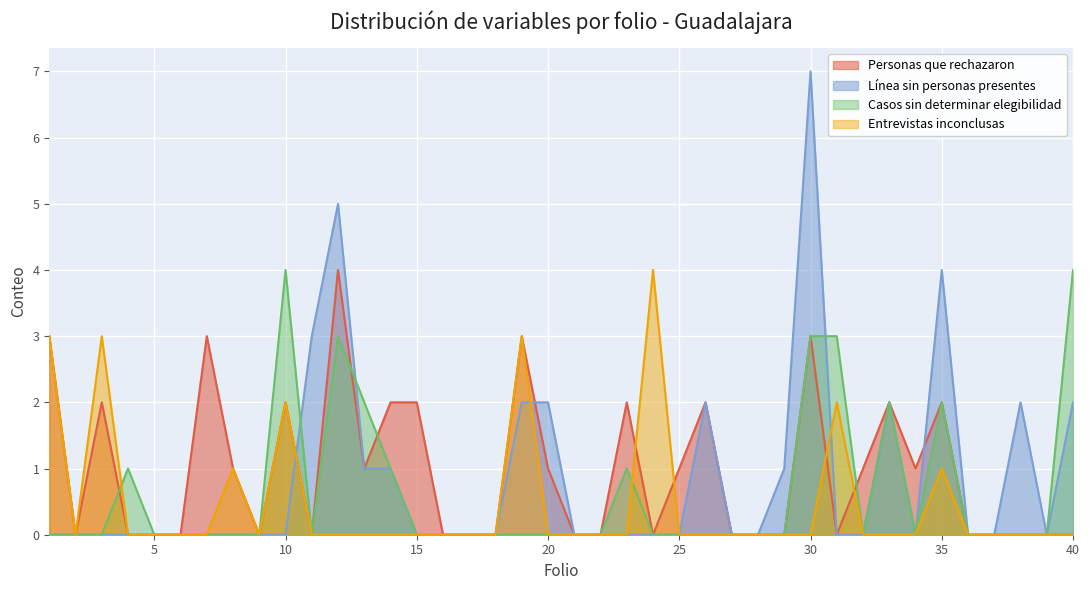

What is the difference between the second highest and minimum values in the Línea sin personas presentes series?

5